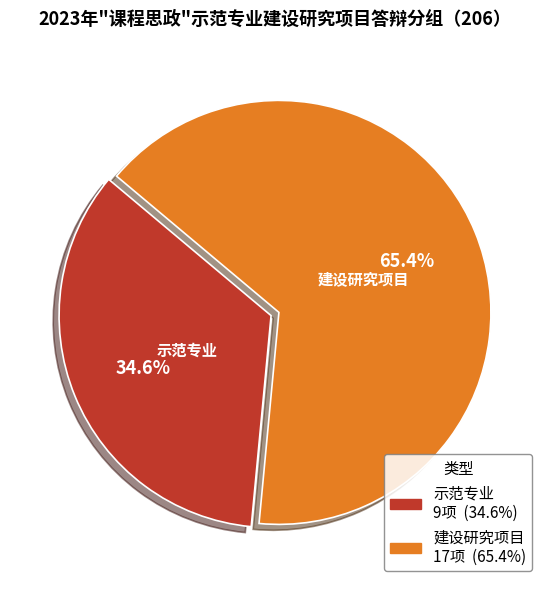

What percentage is NOT represented by 建设研究项目?

34.6%